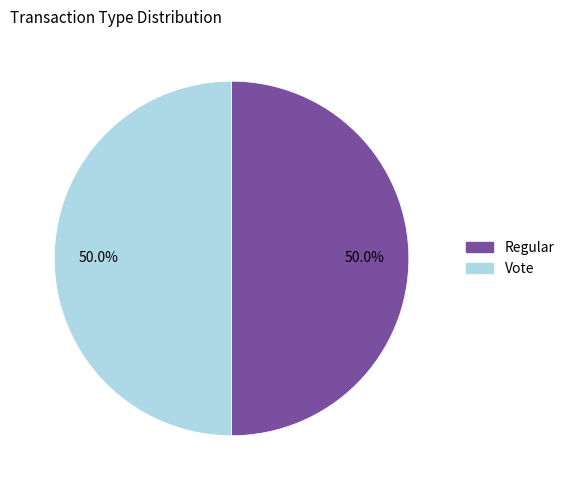

What percentage do Vote and Regular together represent?

100.0%